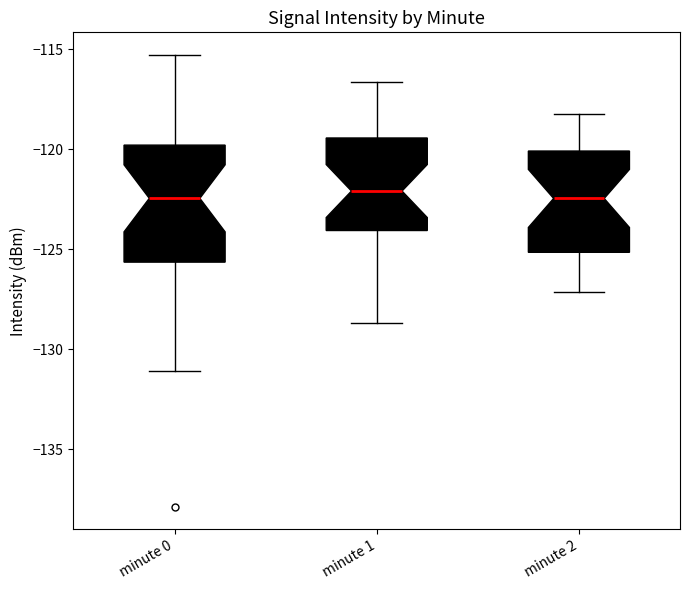

Where does the median line of the box for minute 0 sit on the y-axis? The values are not printed on the chart, so give them approximately, as read against the axis.

-122.5